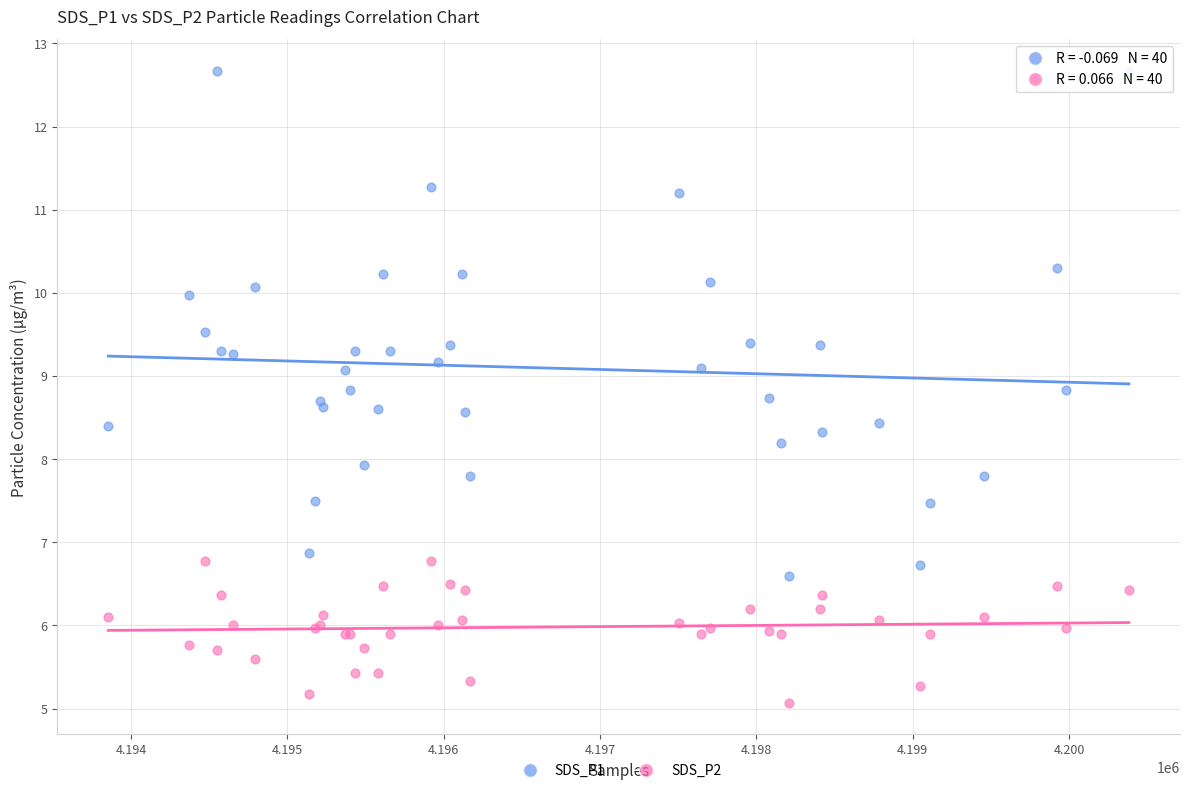

What is the X range (max minus min) for the scatter plot?

6529.0